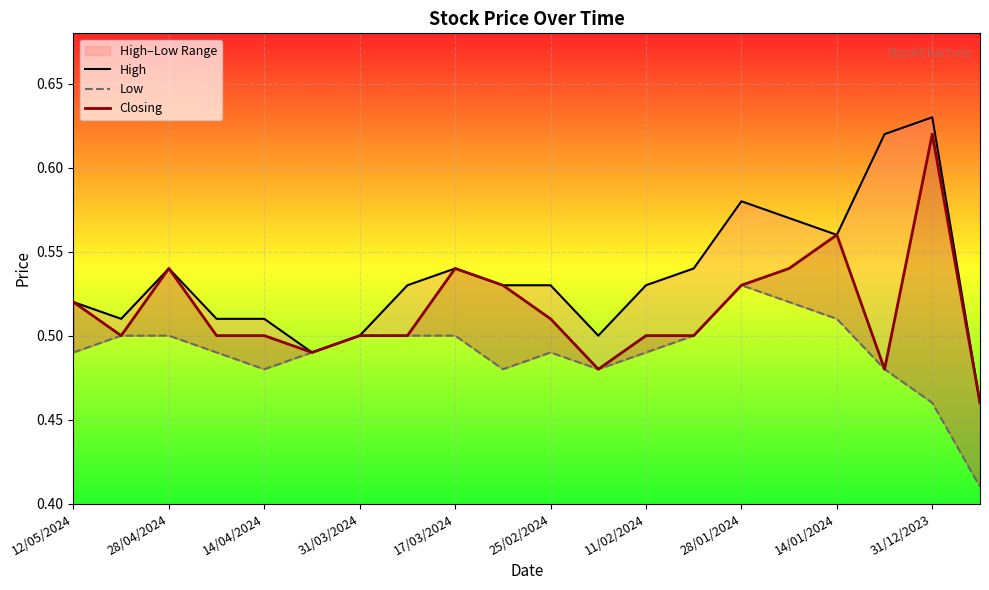

Is it true that Low equals 0.3 at 25/02/2024?

False